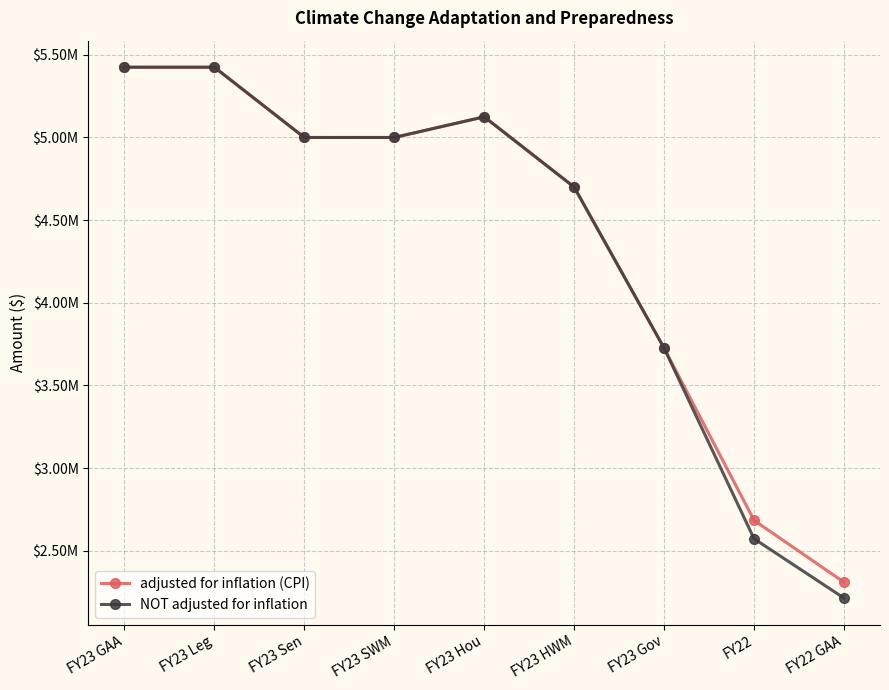

What are all the series names shown in the legend?

adjusted for inflation (CPI), NOT adjusted for inflation